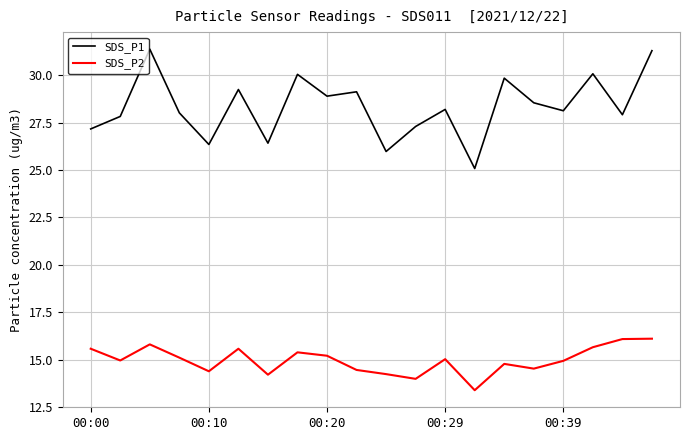

What is the minimum value shown in the chart?

13.4